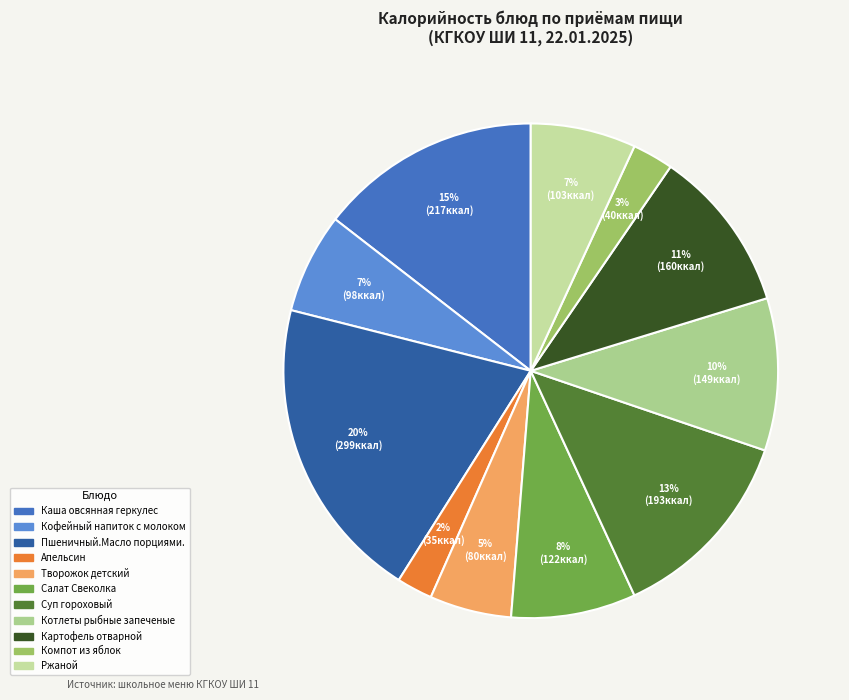

Count the number of slices in the pie.

11